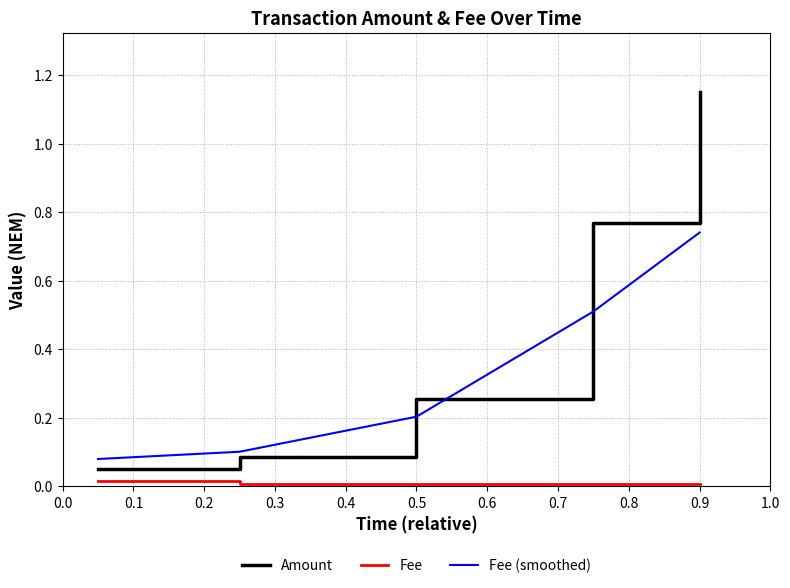

True or false: Amount and Fee cross at least once.

False